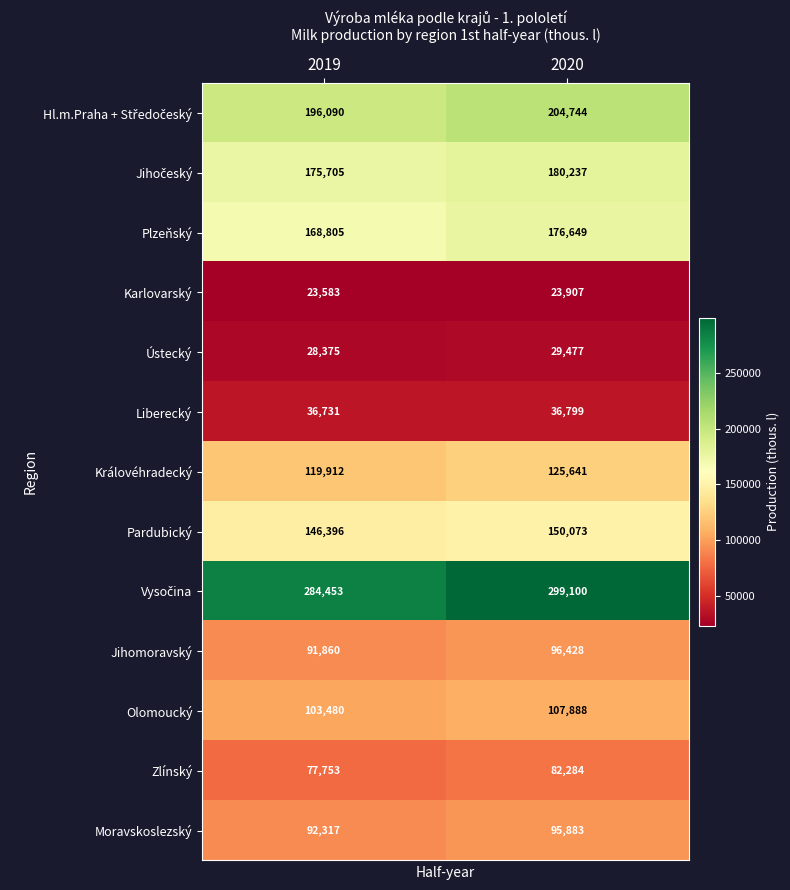

Rank the categories by Plzeňský value from highest to lowest.

2020, 2019